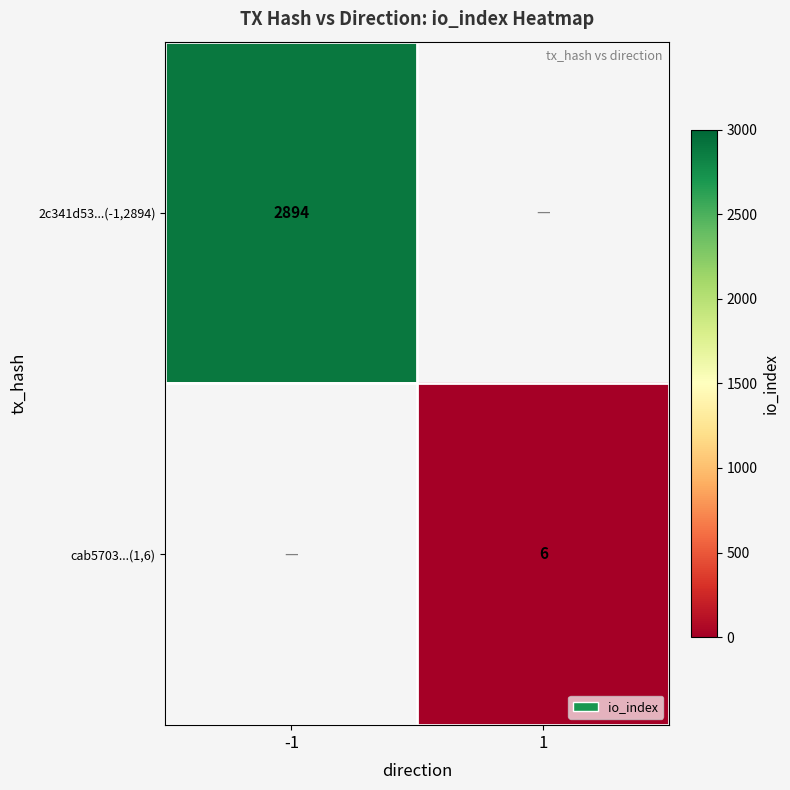

The value of 2c341d53...(-1,2894) at -1 is 1935. True or false?

False